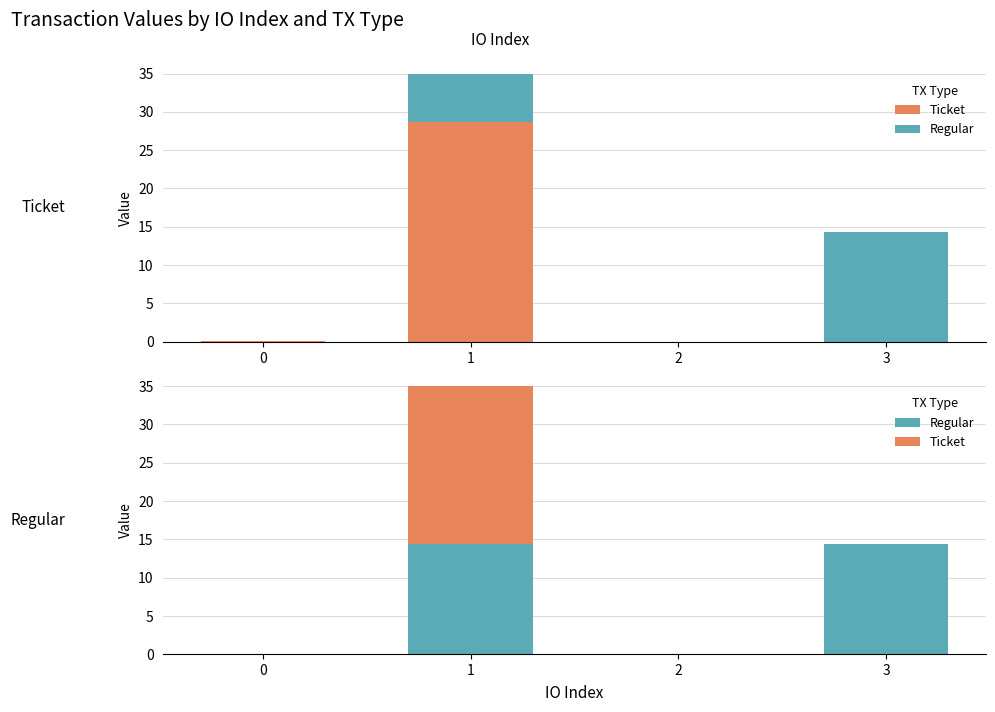

What are all the series names shown in the legend?

Ticket, Regular